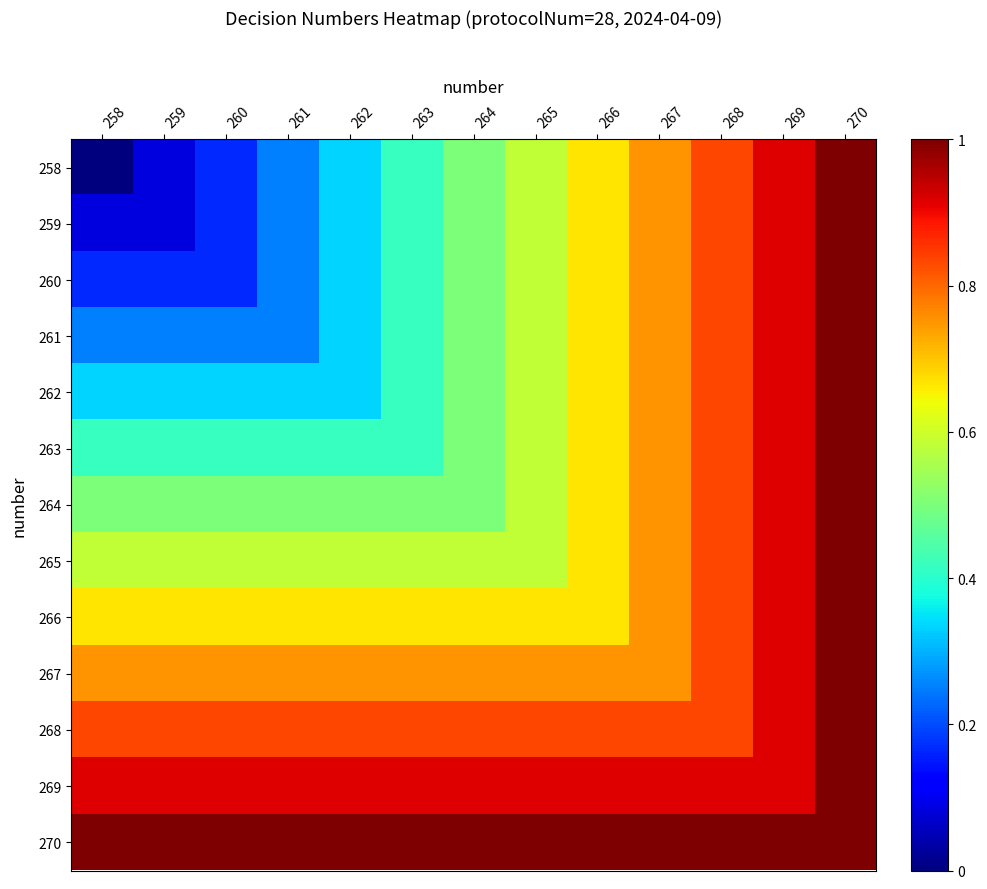

Which series changed the most between 258 and 265?

258